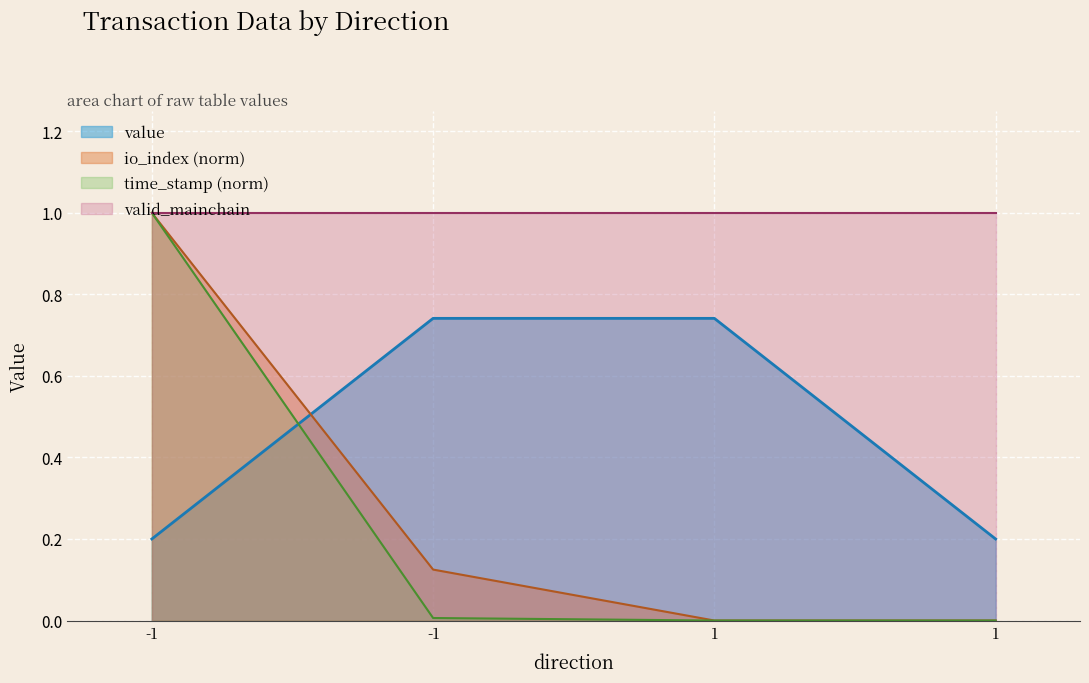

Which series ends up on top after the final intersection of io_index and value?

value